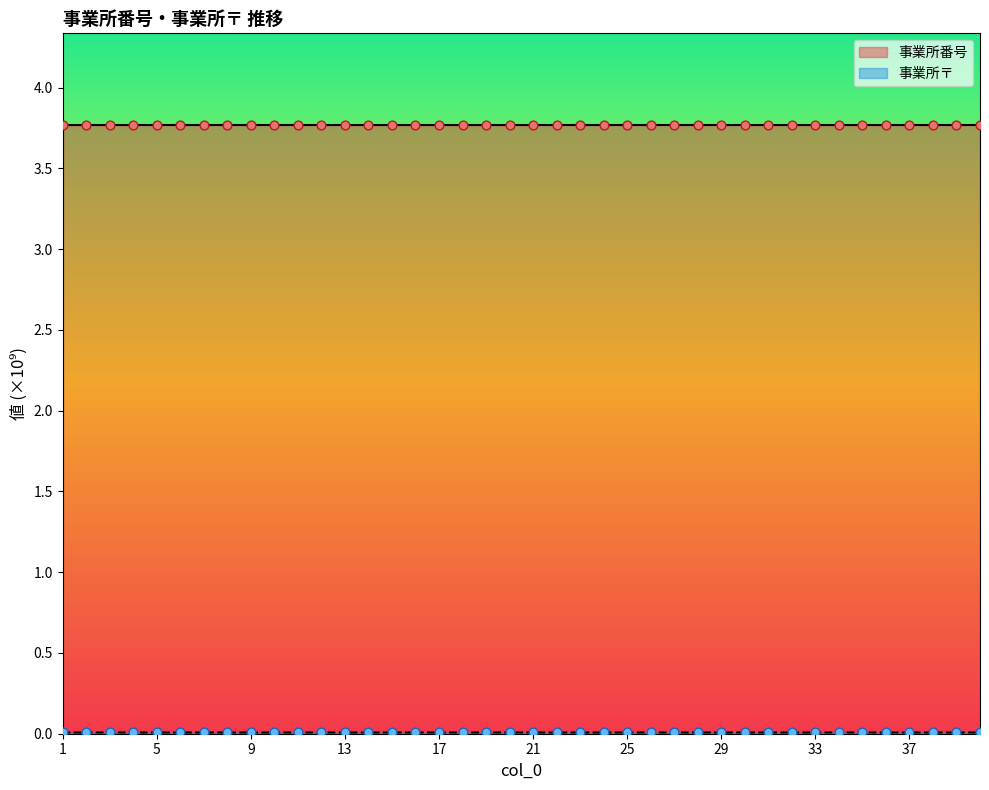

Which series has the widest spread of Y values?

事業所〒